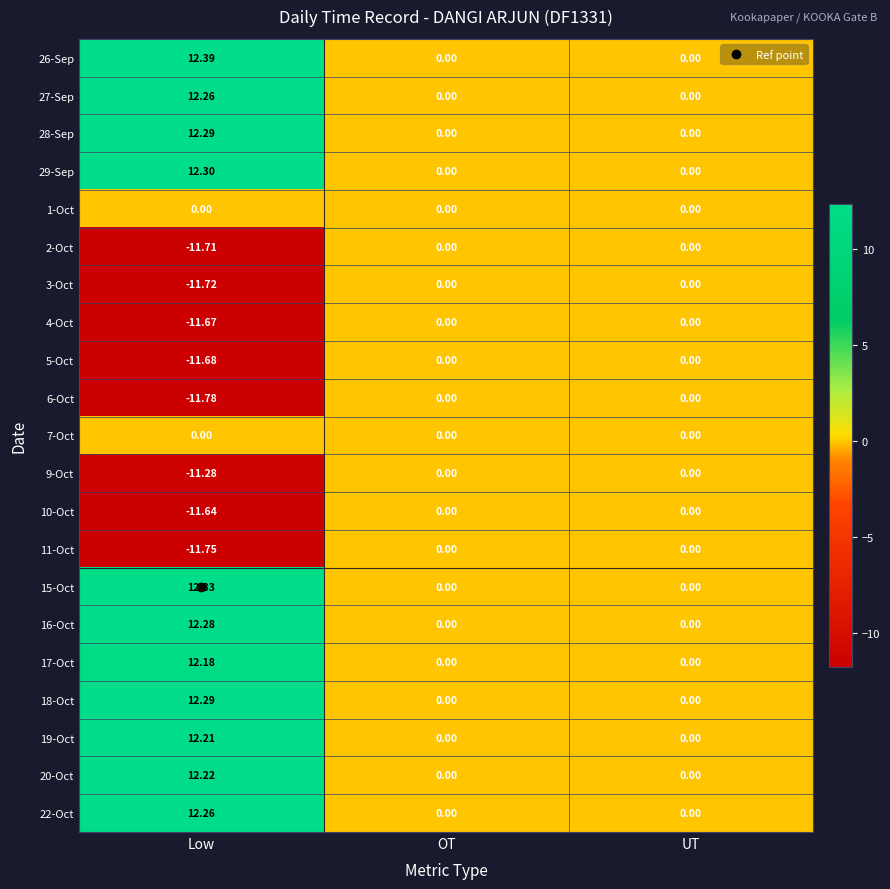

Is the value of 1-Oct at UT greater than the value of 3-Oct at Low?

Yes